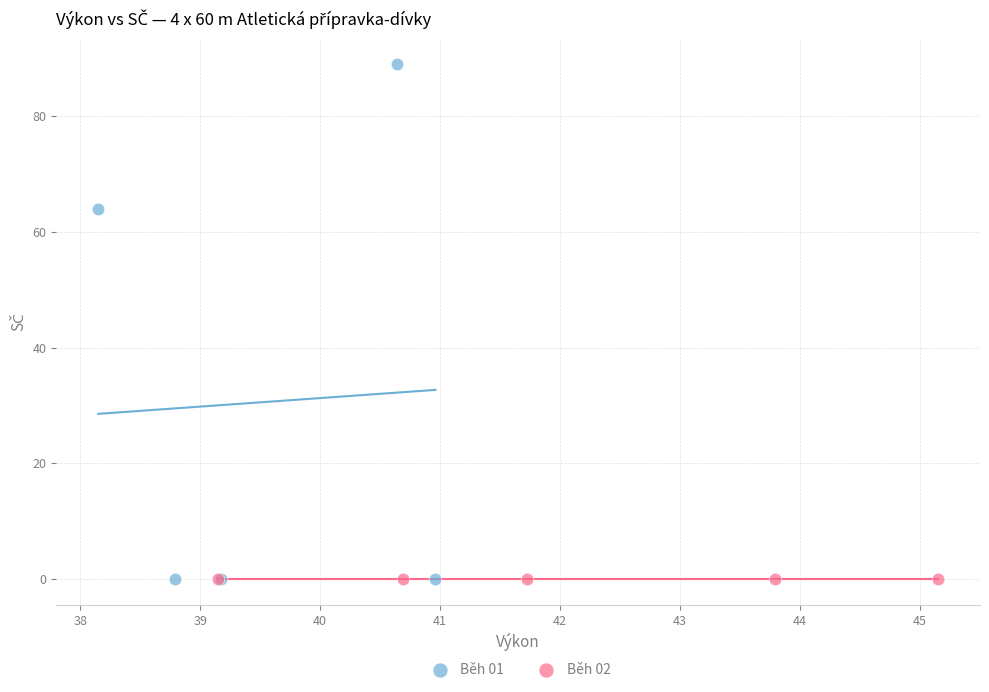

What are all the series names shown in the legend?

Běh 01, Běh 02